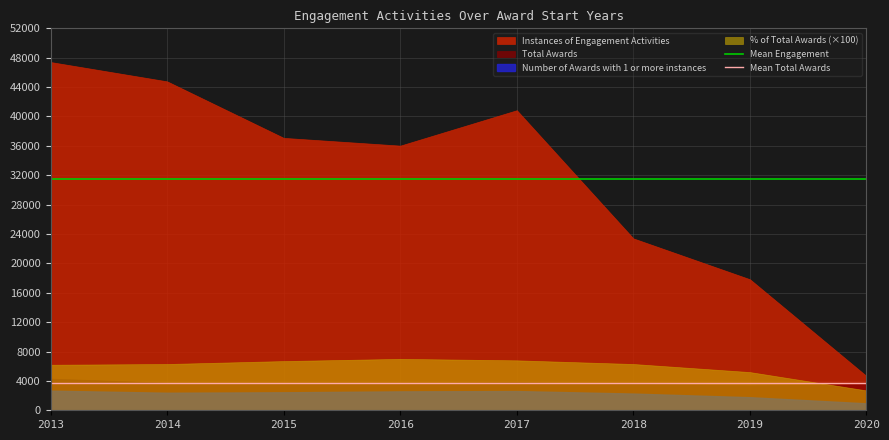

Is the value of Mean Total Awards at 2013 greater than the value of Mean Engagement at 2013?

No